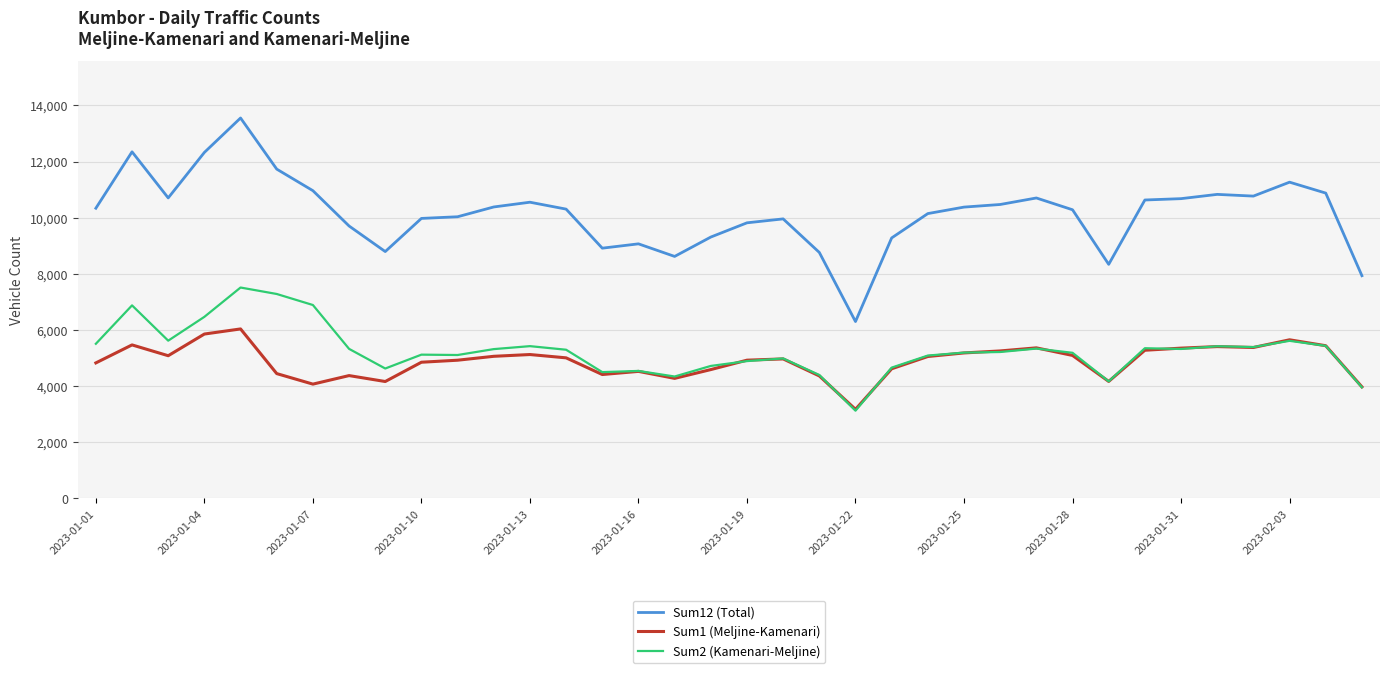

In Sum2 (Kamenari-Meljine), how many points are higher than both neighbors (excluding endpoints)?

10